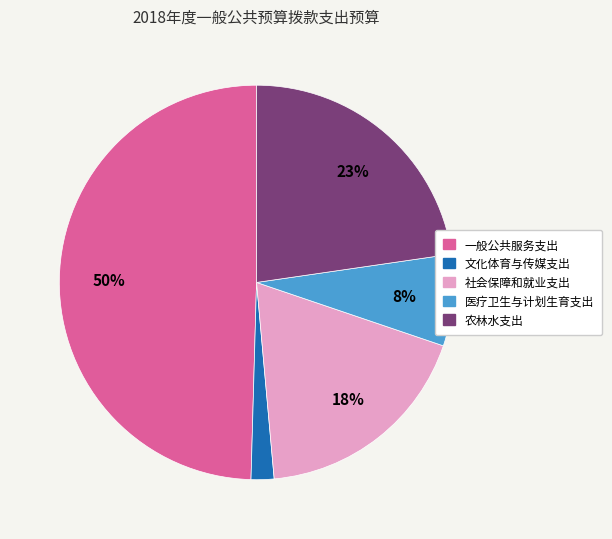

Is there any slice that represents more than half of the pie?

No